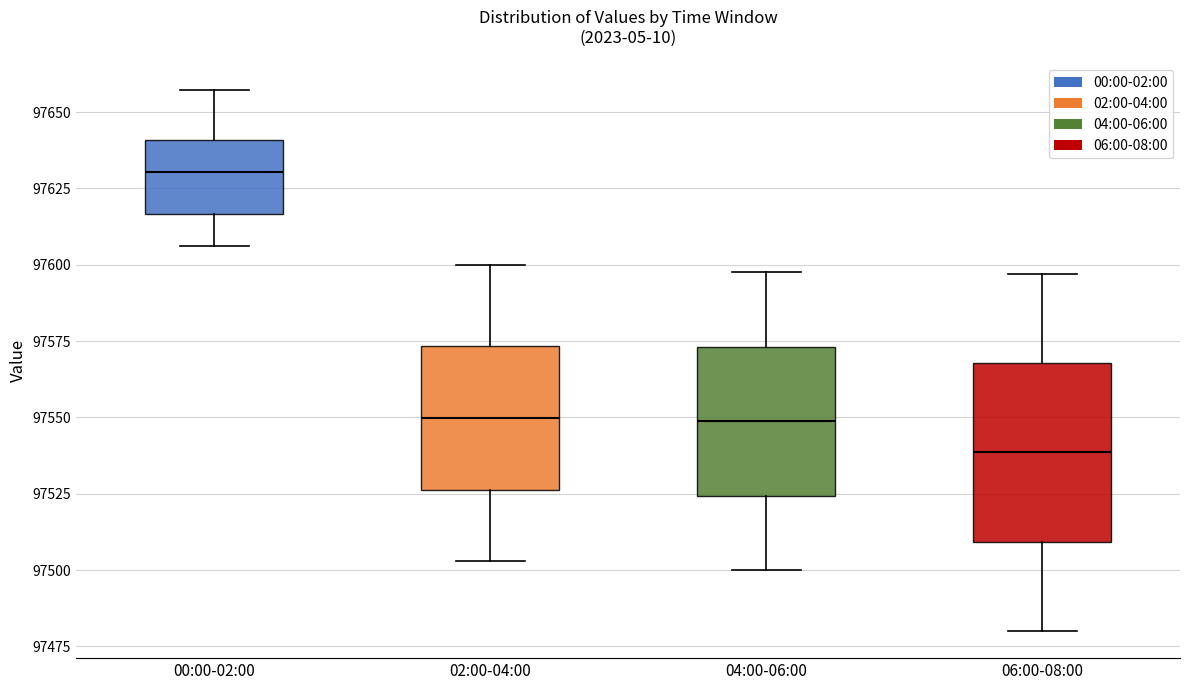

Where does the lower whisker of the box for 04:00-06:00 end on the y-axis? The values are not printed on the chart, so give them approximately, as read against the axis.

97500